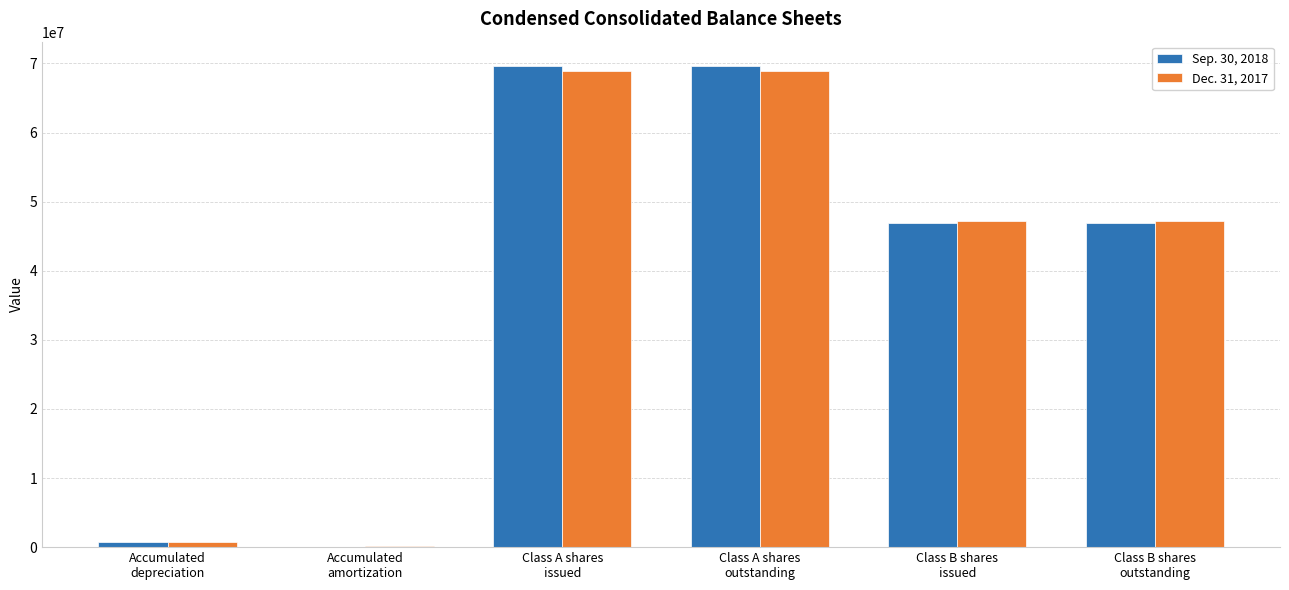

Reading left to right, what are all the values shown in this chart?

Sep. 30, 2018: 805897	45939	69662248	69662248	46884413	46884413
Dec. 31, 2017: 689856	105370	68897563	68897563	47264413	47264413